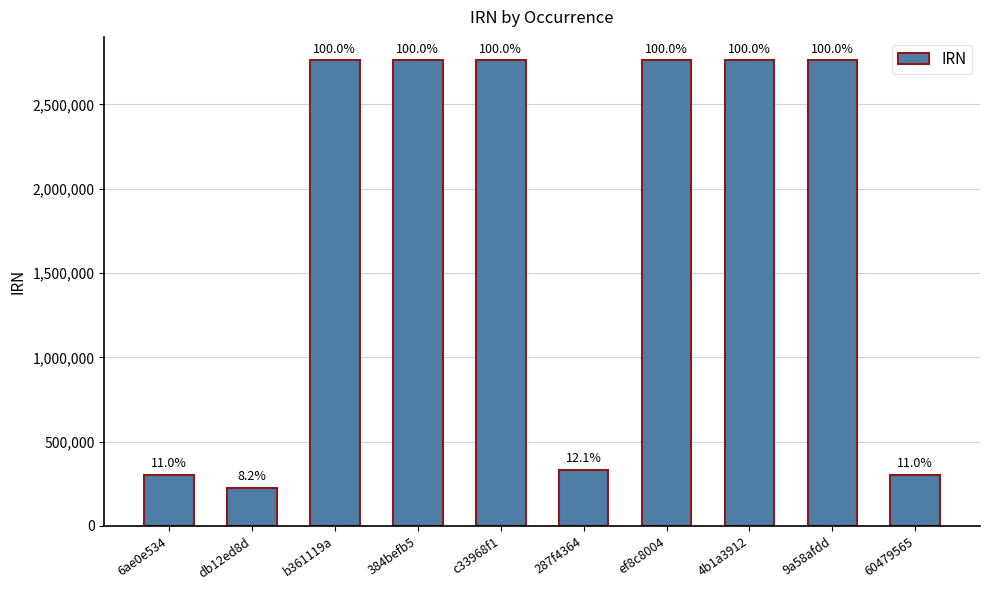

Does the chart contain any negative values?

No